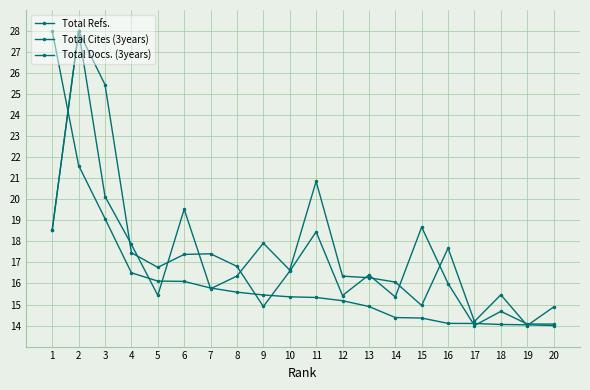

Count the number of categories in the chart.

20